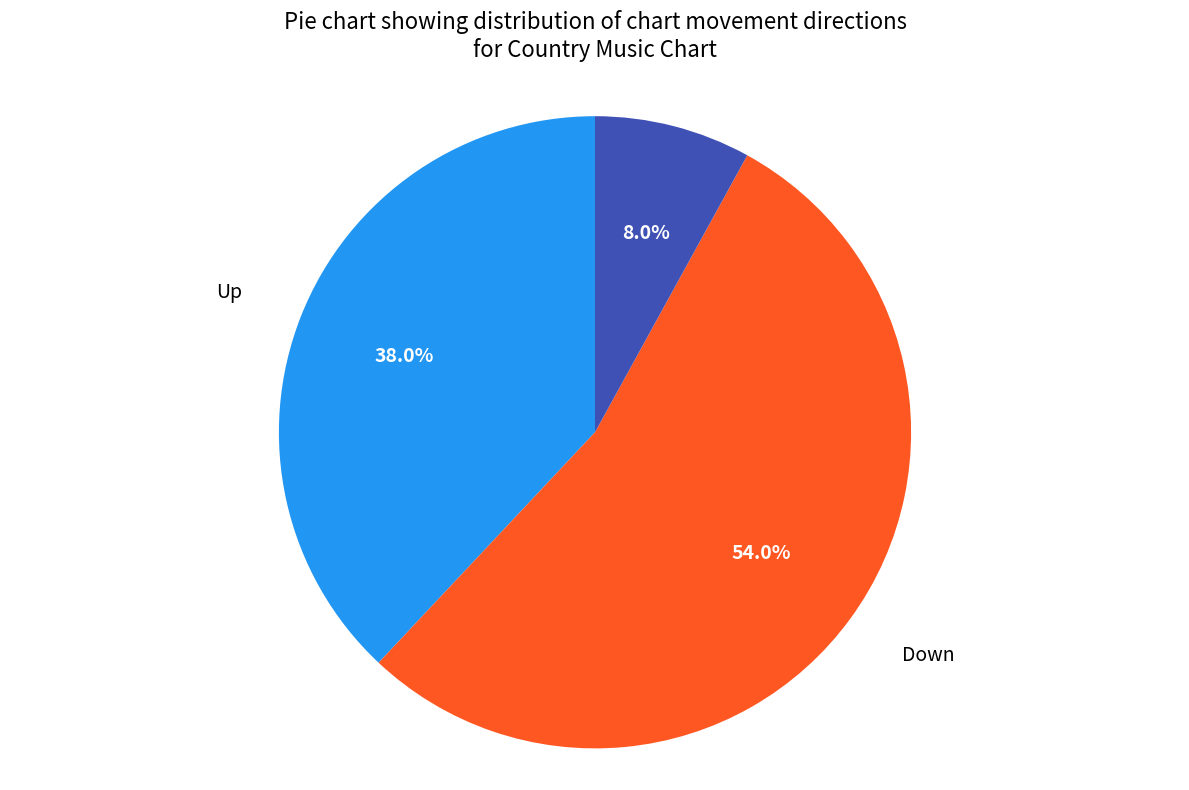

Combined, what portion of the pie is Down and Up?

92.0%